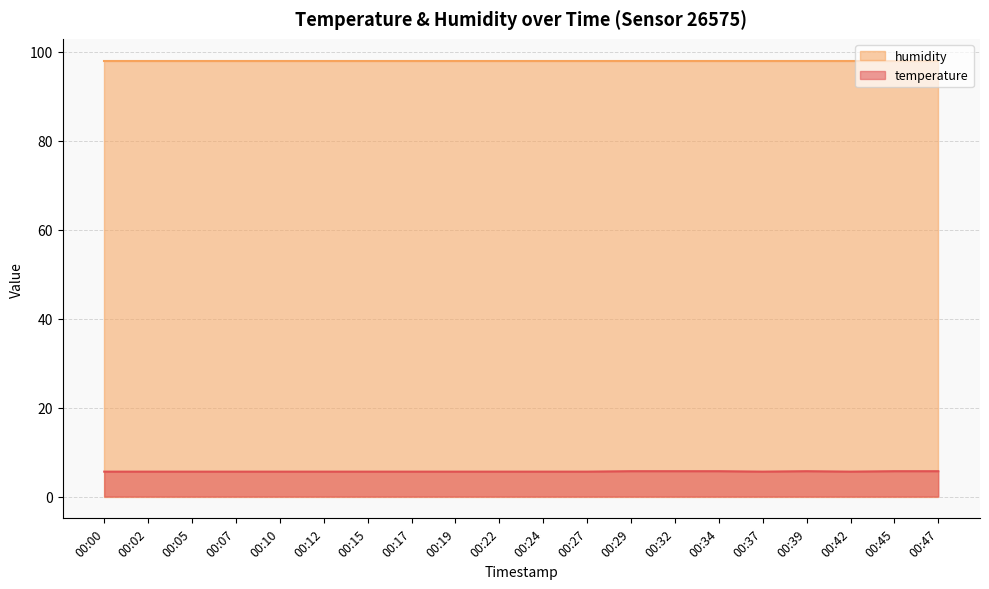

Approximately how many times larger is the value at 00:00 compared to 00:10?

1.0